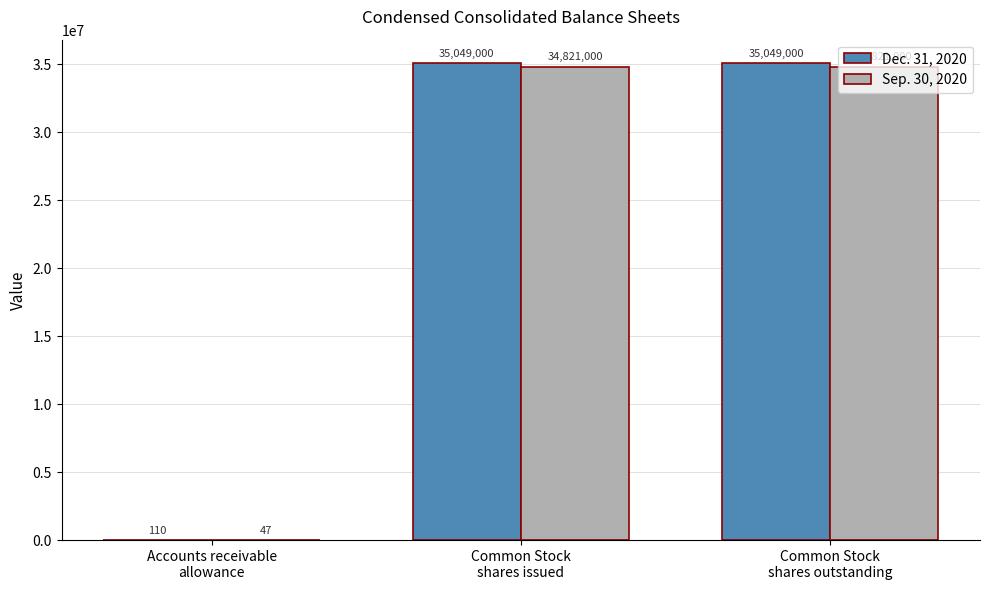

How many categories are shown in the chart?

3